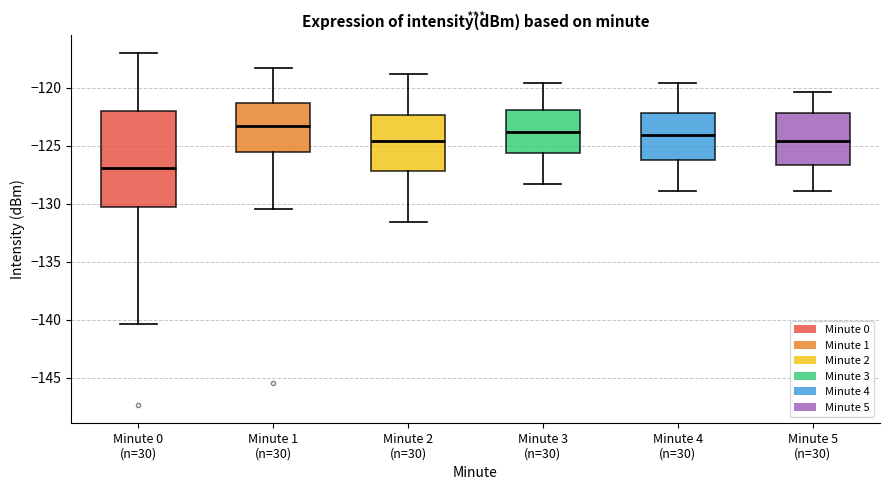

Reading left to right, read every box against the y-axis: the position of its median line, the range the box covers, and the ends of its whiskers. The values are not printed on the chart, so give them approximately, as read against the axis.

Minute 0 (n=30): median -127.0, box -130.5 to -122.0, whiskers -140.5 to -117.0
Minute 1 (n=30): median -123.5, box -125.5 to -121.5, whiskers -130.5 to -118.5
Minute 2 (n=30): median -124.5, box -127.0 to -122.5, whiskers -131.5 to -119.0
Minute 3 (n=30): median -124.0, box -125.5 to -122.0, whiskers -128.5 to -119.5
Minute 4 (n=30): median -124.0, box -126.0 to -122.0, whiskers -129.0 to -119.5
Minute 5 (n=30): median -124.5, box -126.5 to -122.0, whiskers -129.0 to -120.5